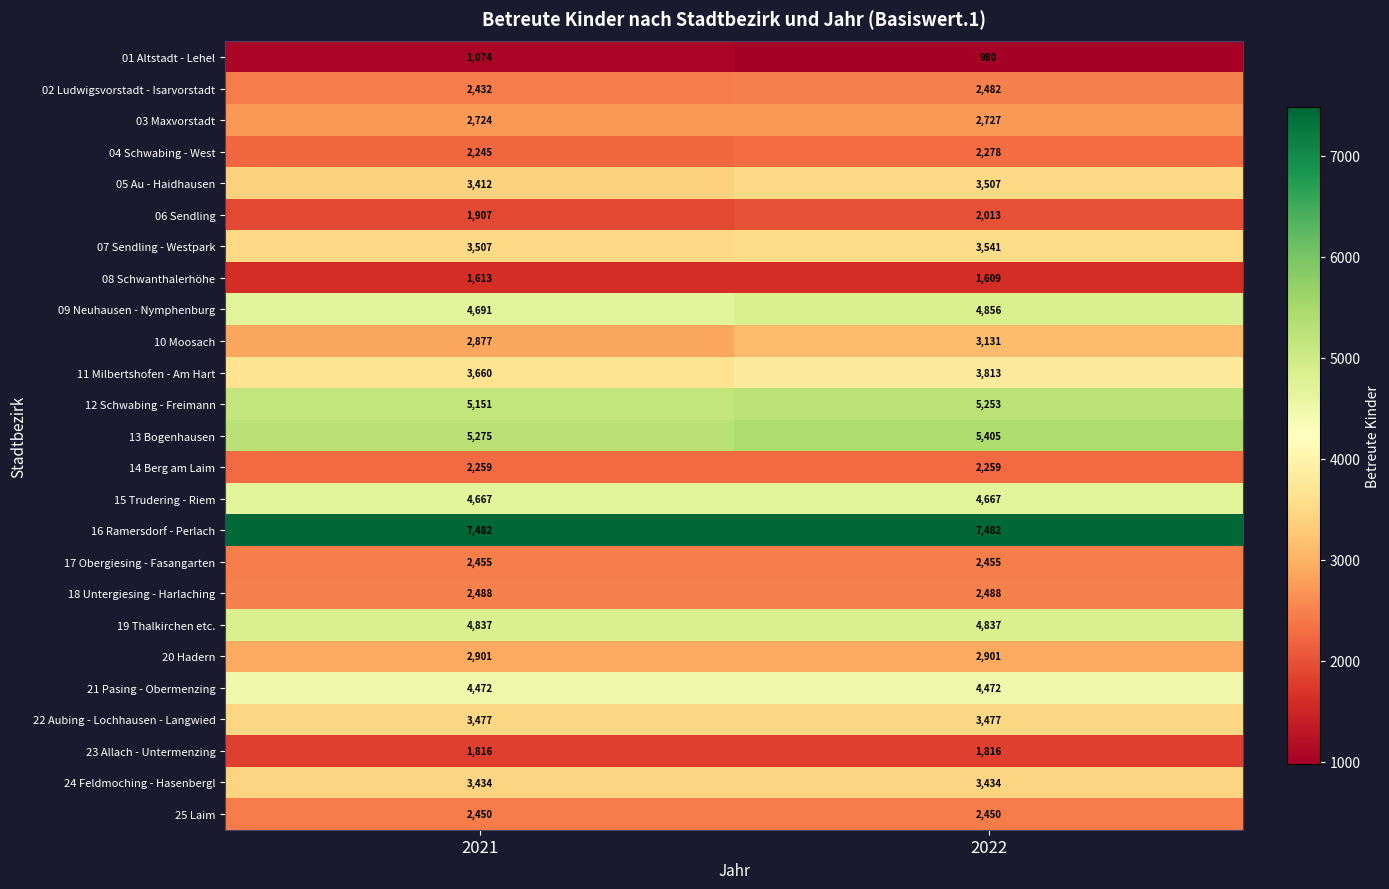

What is the sum of the 08 Schwanthalerhöhe values at 2021 and 2022?

3222